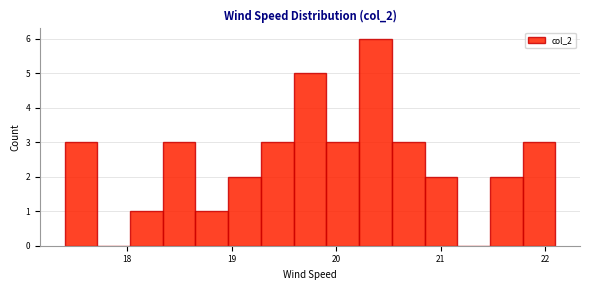

Read against the x-axis, roughly where is the centre of the tallest bar?

20.4